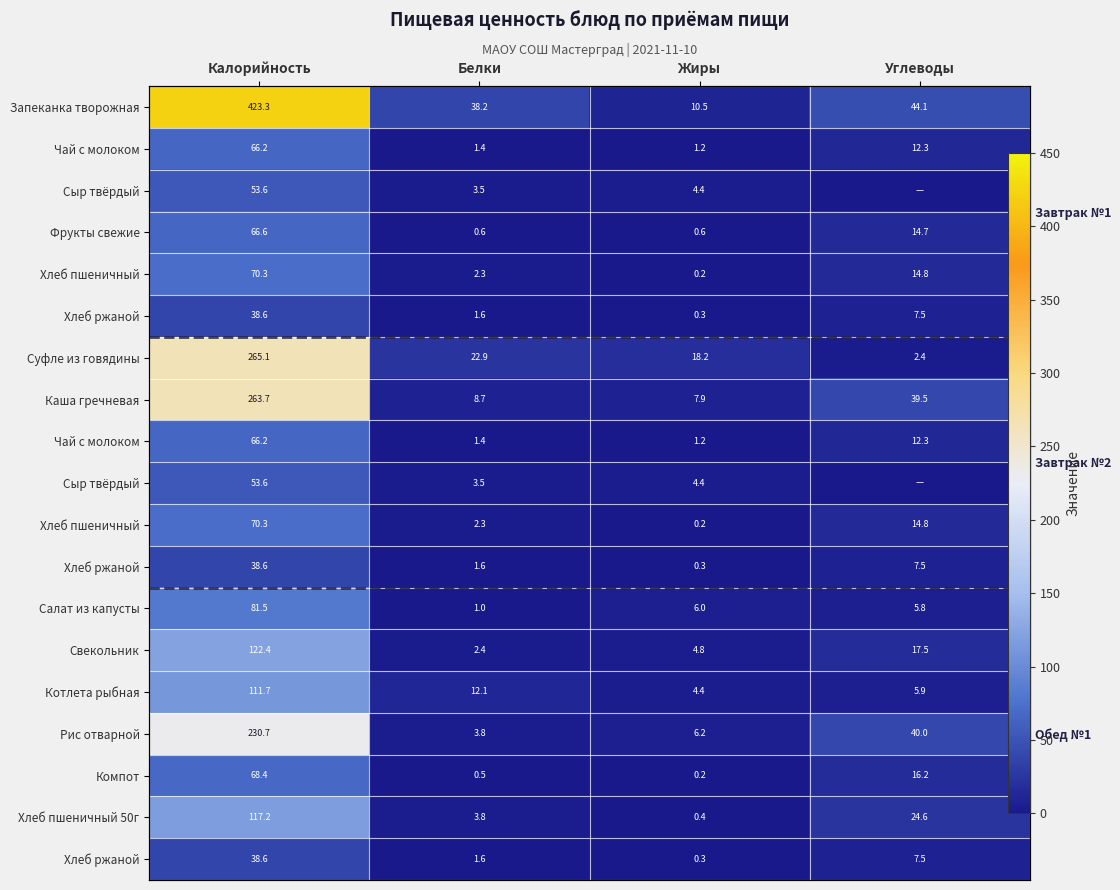

What is the total value across all series at Калорийность?

2246.7